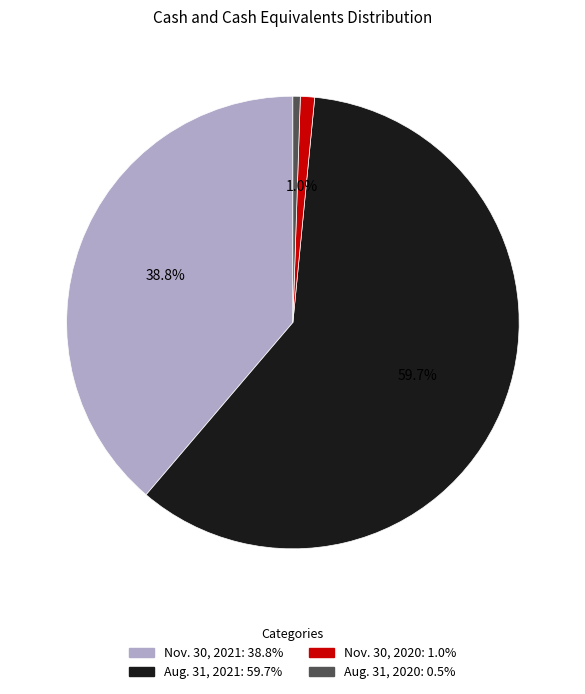

What percentage is the Nov. 30, 2020 slice, to the nearest percent?

1%